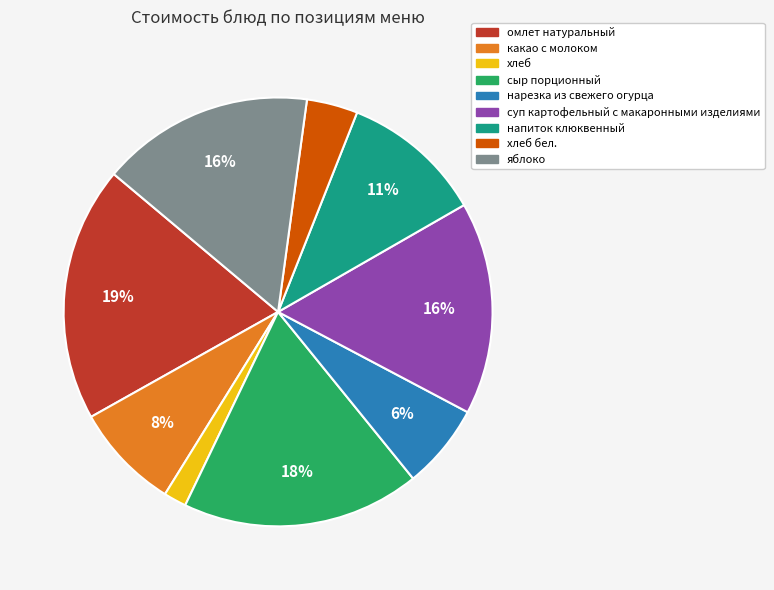

To the nearest percent, what is the average slice percentage?

11%